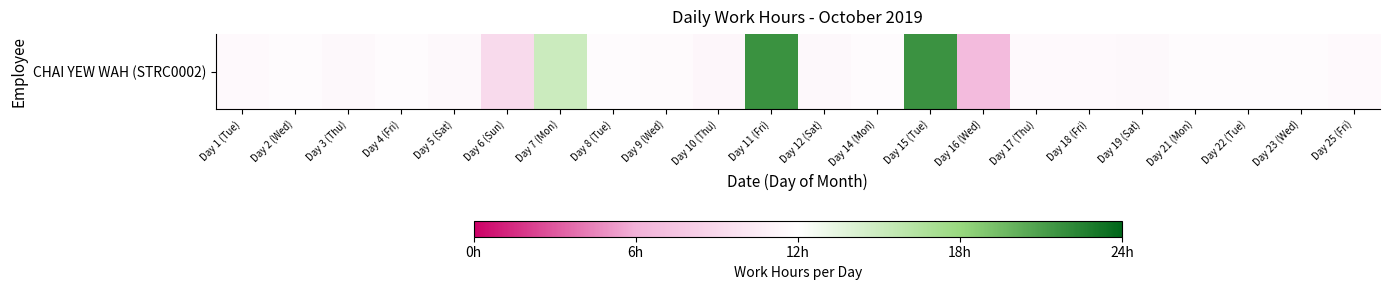

List the labels in order of value, smallest first.

Day 16 (Wed), Day 6 (Sun), Day 10 (Thu), Day 3 (Thu), Day 12 (Sat), Day 19 (Sat), Day 5 (Sat), Day 18 (Fri), Day 25 (Fri), Day 1 (Tue), Day 17 (Thu), Day 9 (Wed), Day 23 (Wed), Day 2 (Wed), Day 8 (Tue), Day 22 (Tue), Day 21 (Mon), Day 4 (Fri), Day 14 (Mon), Day 7 (Mon), Day 15 (Tue), Day 11 (Fri)